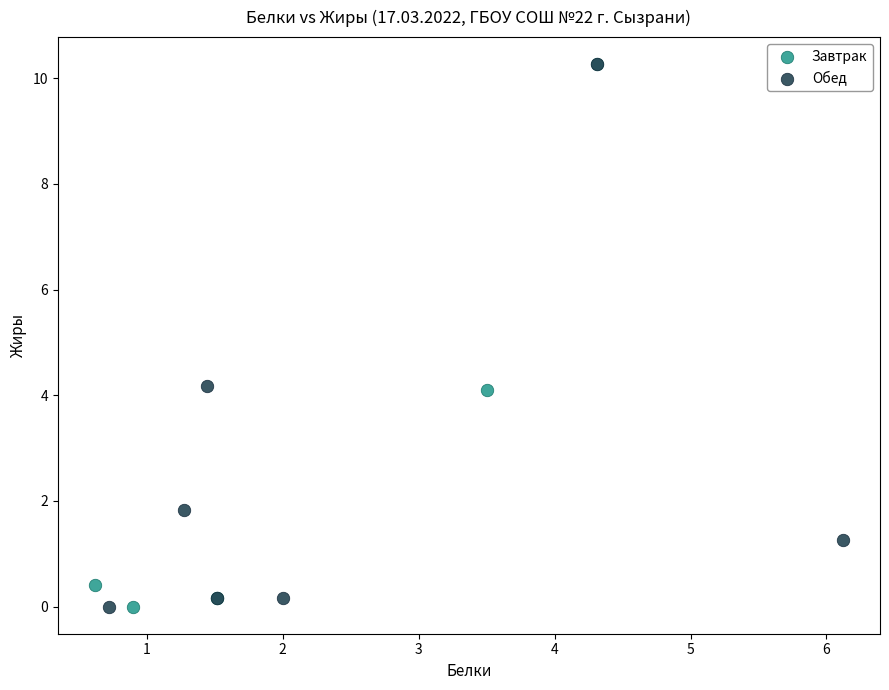

What are all the series names shown in the legend?

Завтрак, Обед